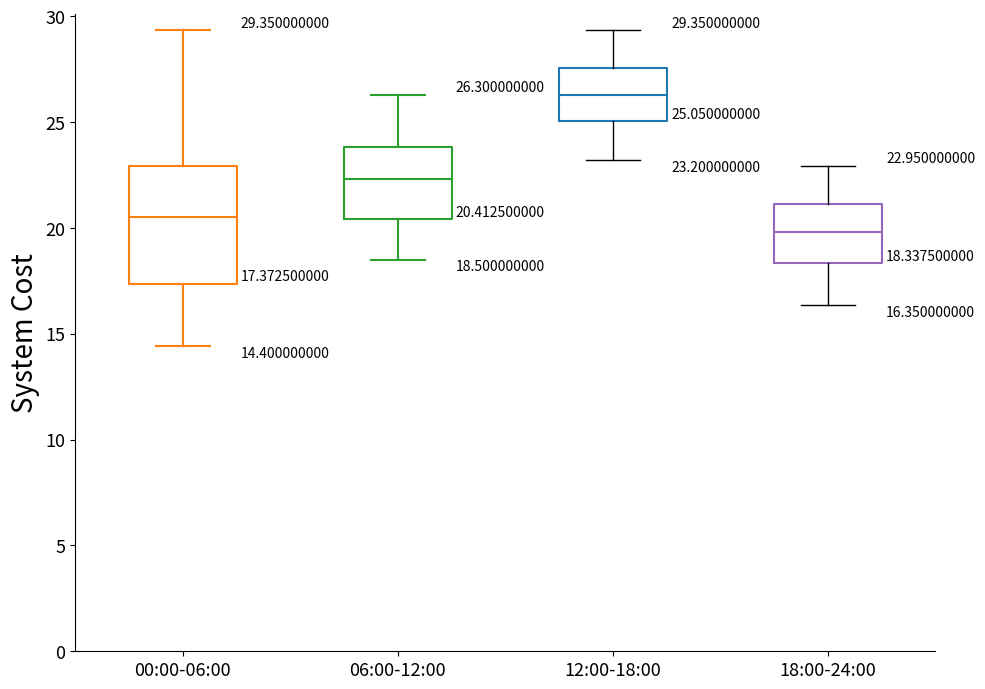

Which box has the lowest median line?

18:00-24:00